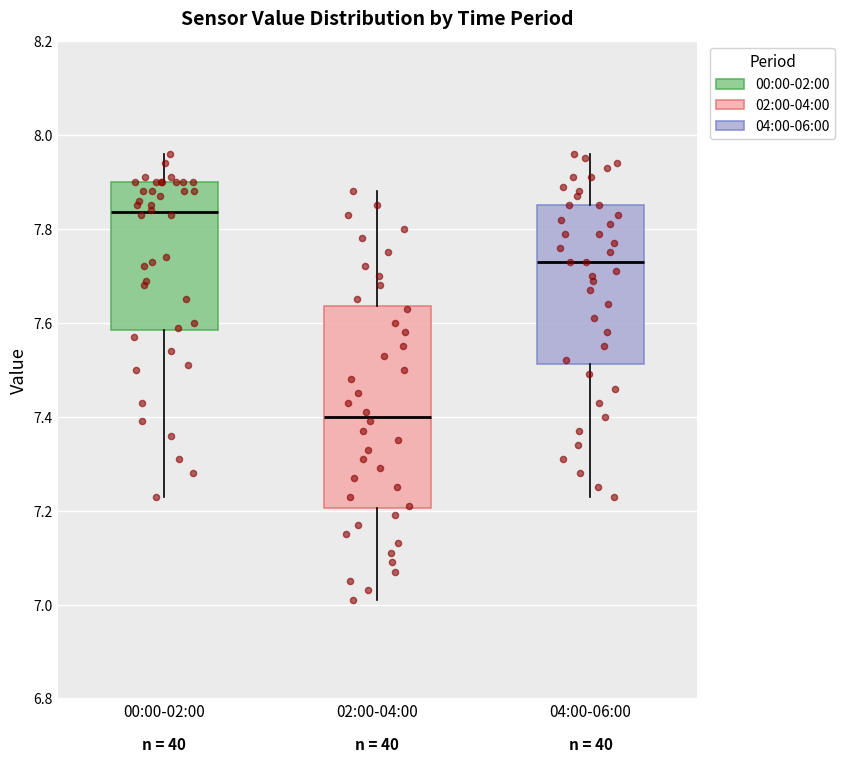

Reading left to right, transcribe this box plot: for each box, give where its median line is, the range the box spans, and where its two whiskers end, as read against the y-axis. The values are not printed on the chart, so give them approximately, as read against the axis.

00:00-02:00: median 7.84, box 7.58 to 7.90, whiskers 7.24 to 7.96
02:00-04:00: median 7.40, box 7.20 to 7.64, whiskers 7.02 to 7.88
04:00-06:00: median 7.74, box 7.52 to 7.86, whiskers 7.24 to 7.96